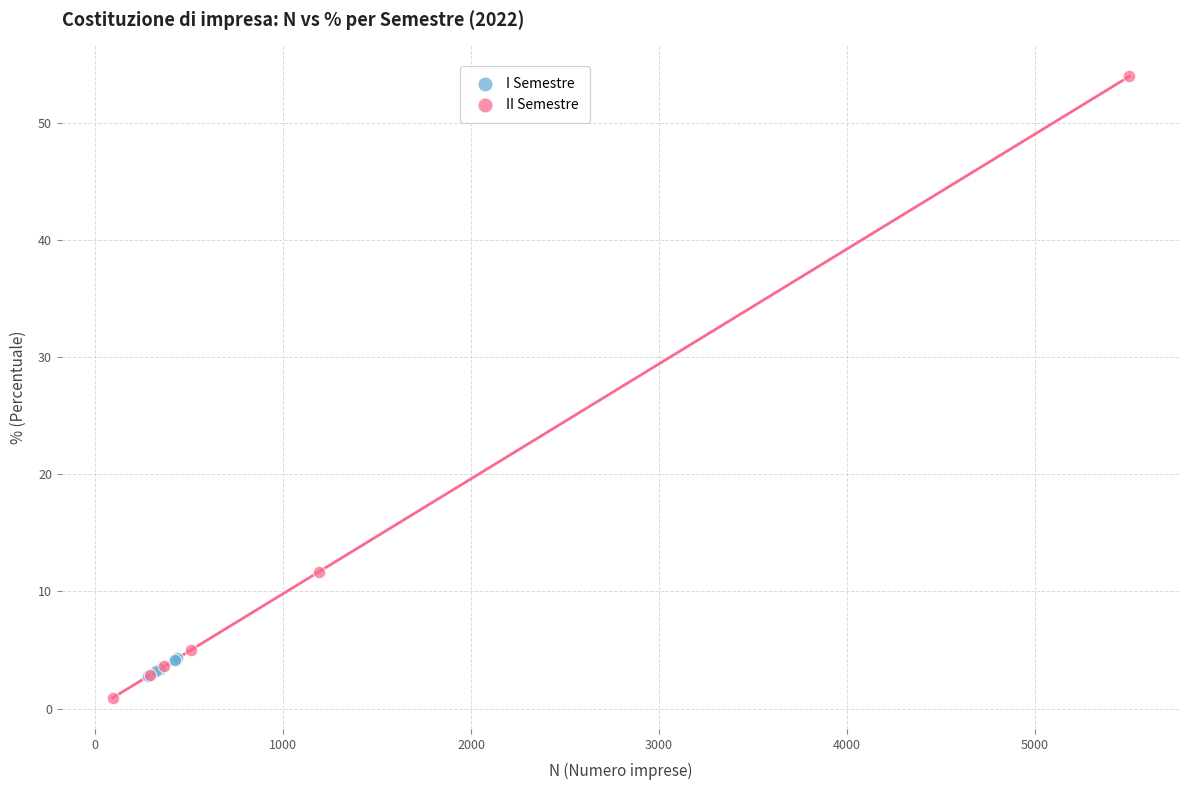

Which series has the widest spread of Y values?

II Semestre